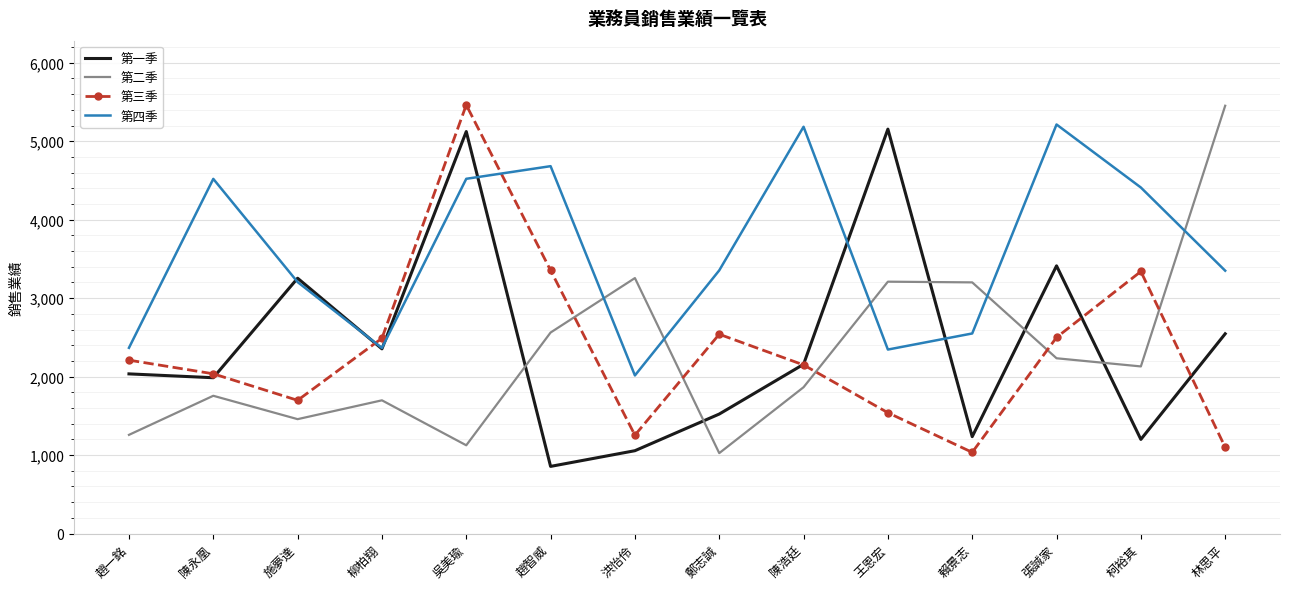

How many values in the 第四季 series are below 3354?

7